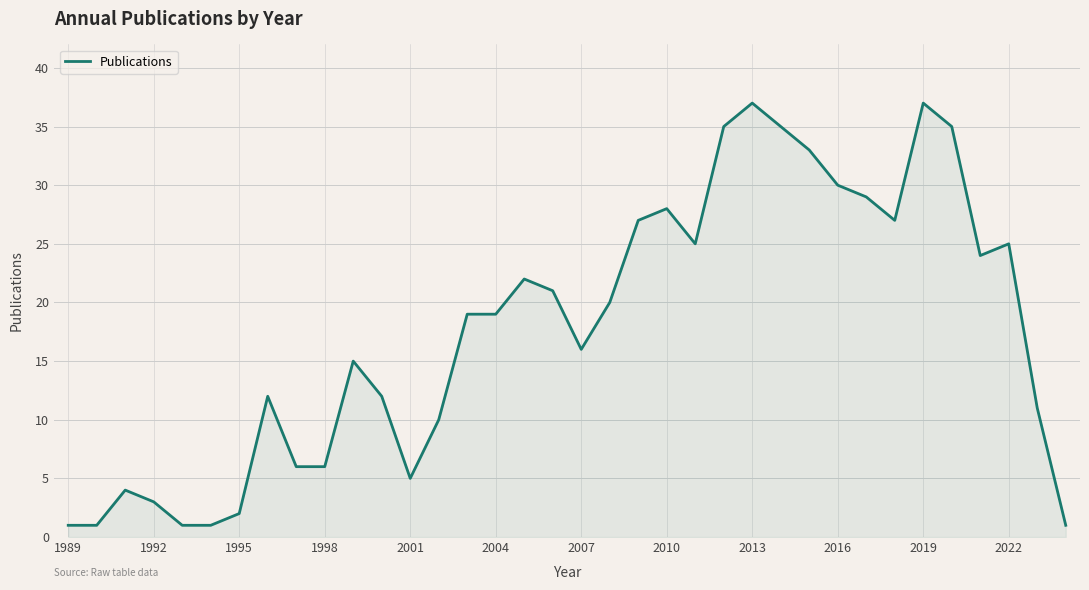

True or false: the data has more than 2 interior local peaks.

True